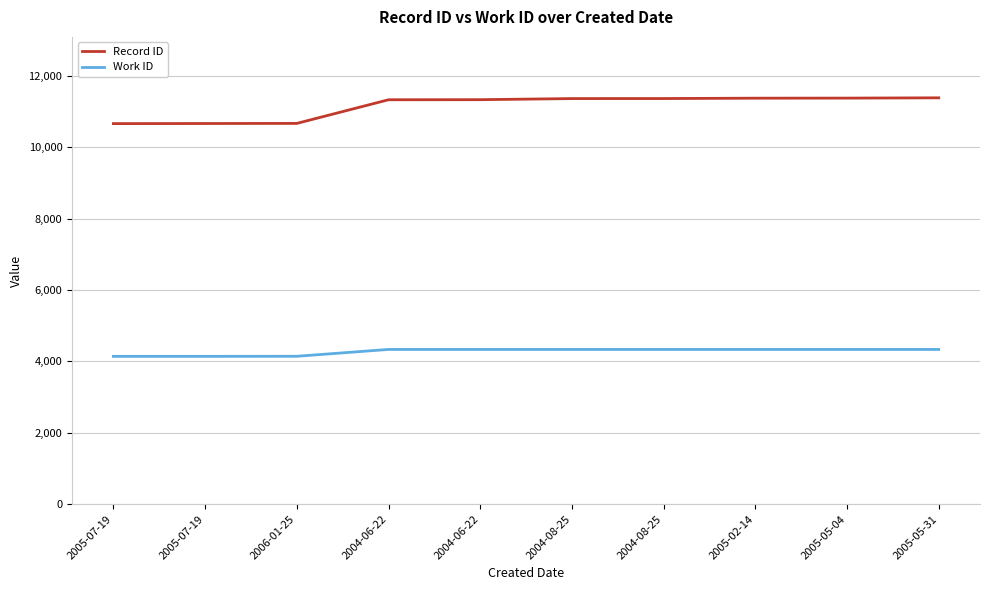

True or false: Record ID has a value of 11368 at 2004-08-25.

True